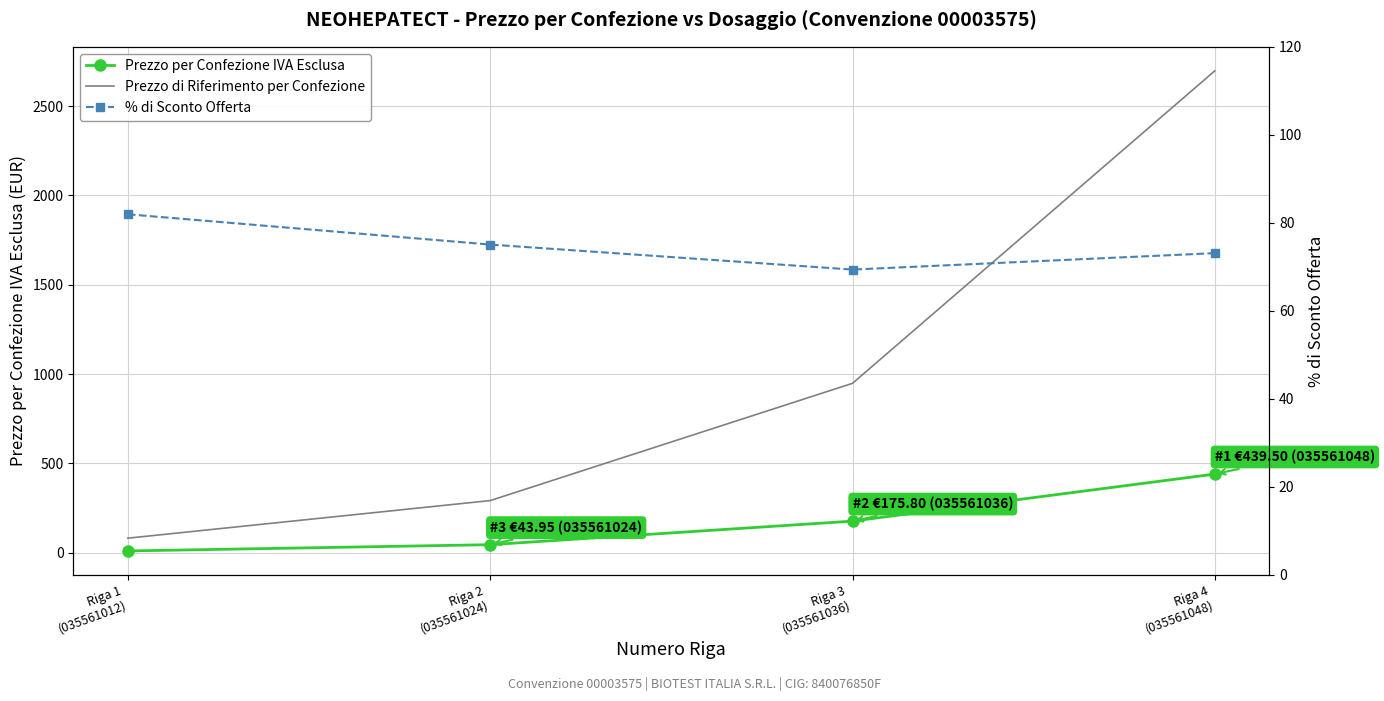

Reading right to left, transcribe all the data shown in this chart.

Prezzo per Confezione IVA Esclusa: 439.5	175.8	44.0	8.8
Prezzo di Riferimento per Confezione: 2698.4	947.8	290.9	80.4
% di Sconto Offerta: 73.1	69.4	75.1	81.9